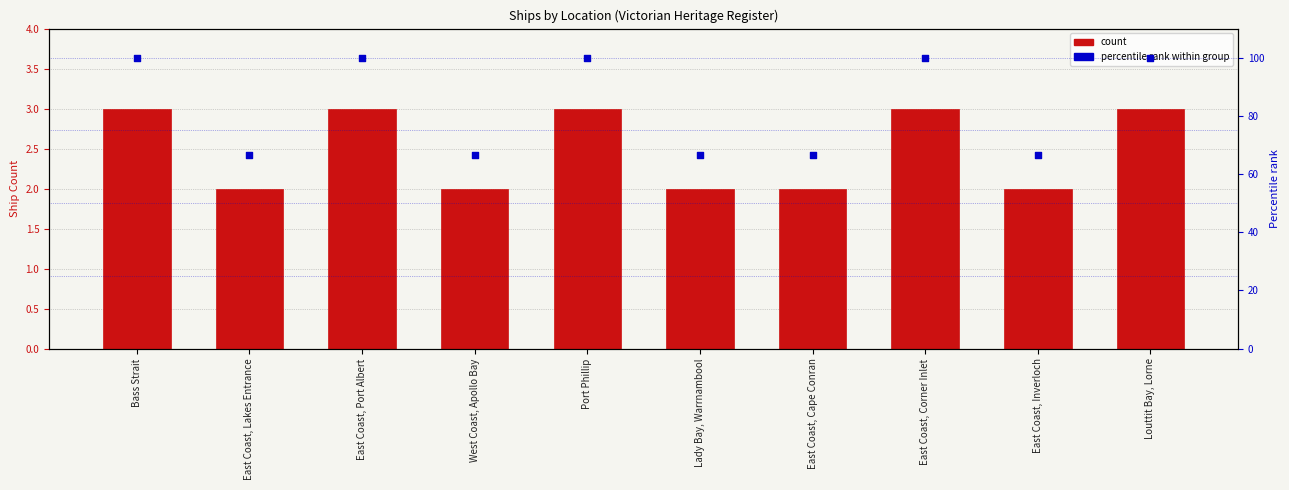

Which series reaches the minimum Y coordinate?

count